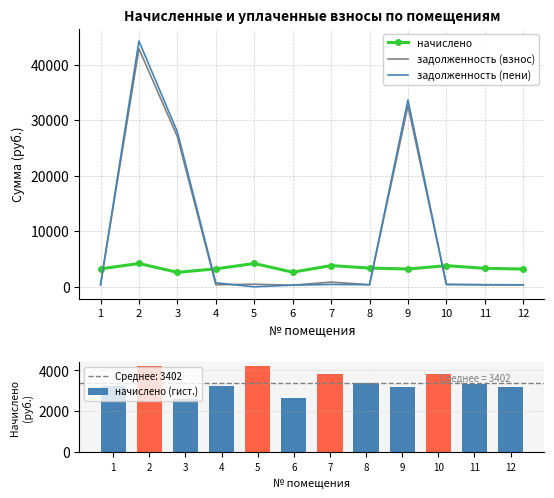

How many data points in начислено (гист.) are less than 3328?

6